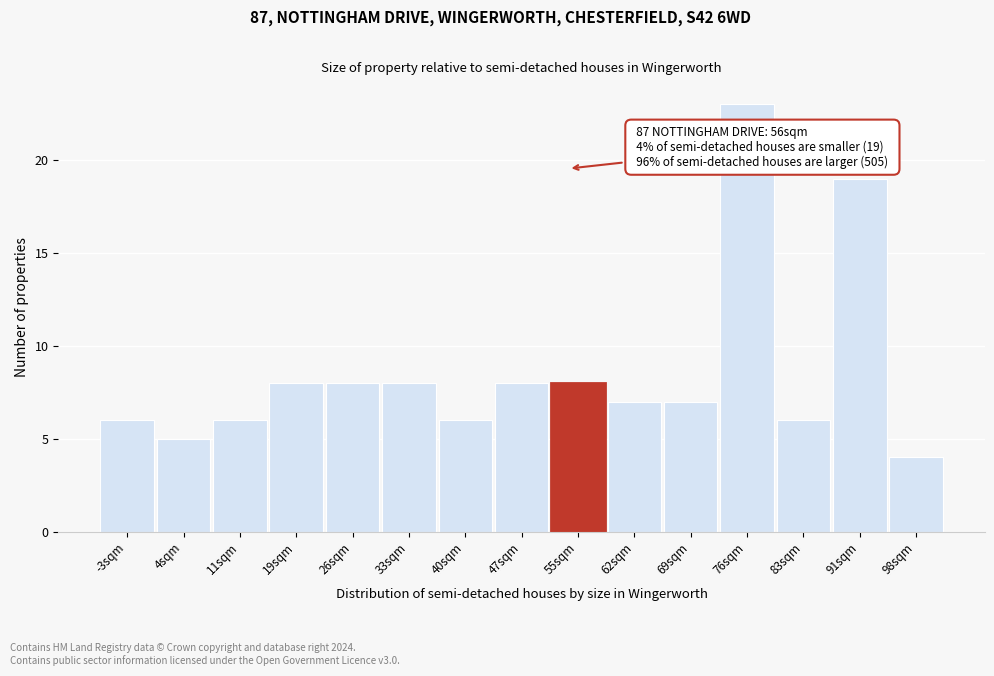

Reading right to left, list all the values displayed in this chart.

98sqm=4	91sqm=19	83sqm=6	76sqm=23	69sqm=7	62sqm=7	55sqm=8	47sqm=8	40sqm=6	33sqm=8	26sqm=8	19sqm=8	11sqm=6	4sqm=5	-3sqm=6